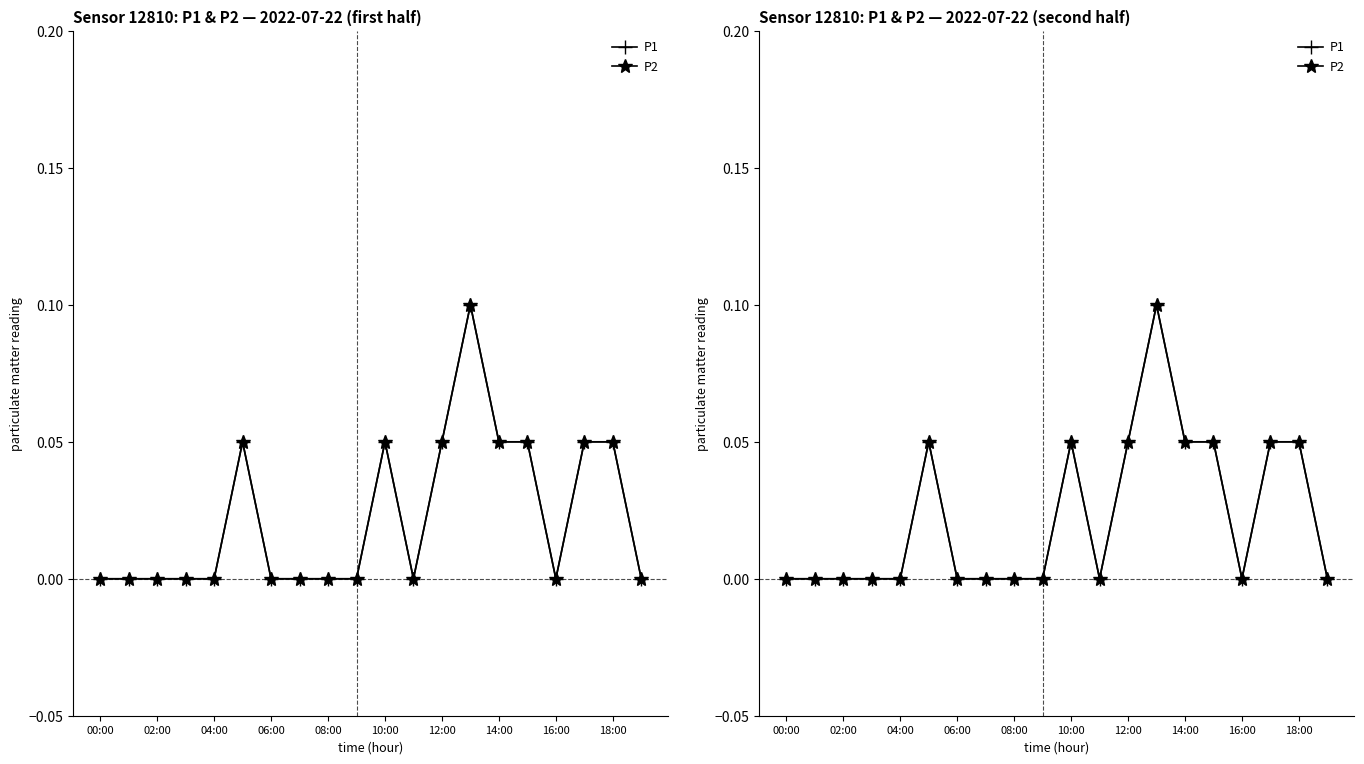

What position from the left is 11?

12